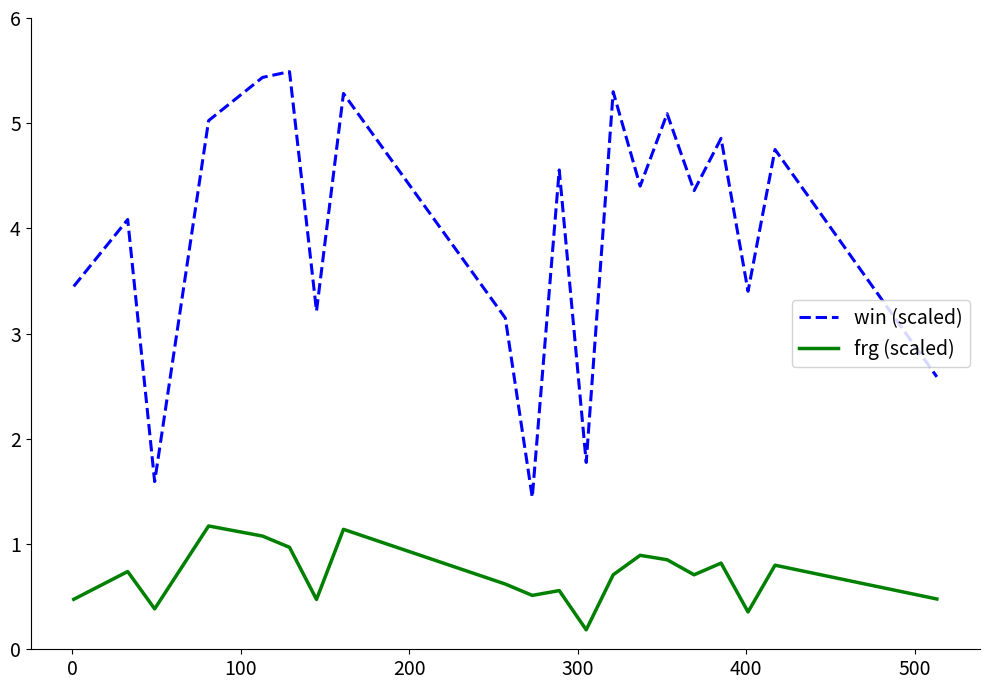

What is the maximum value shown in the chart?

5.5